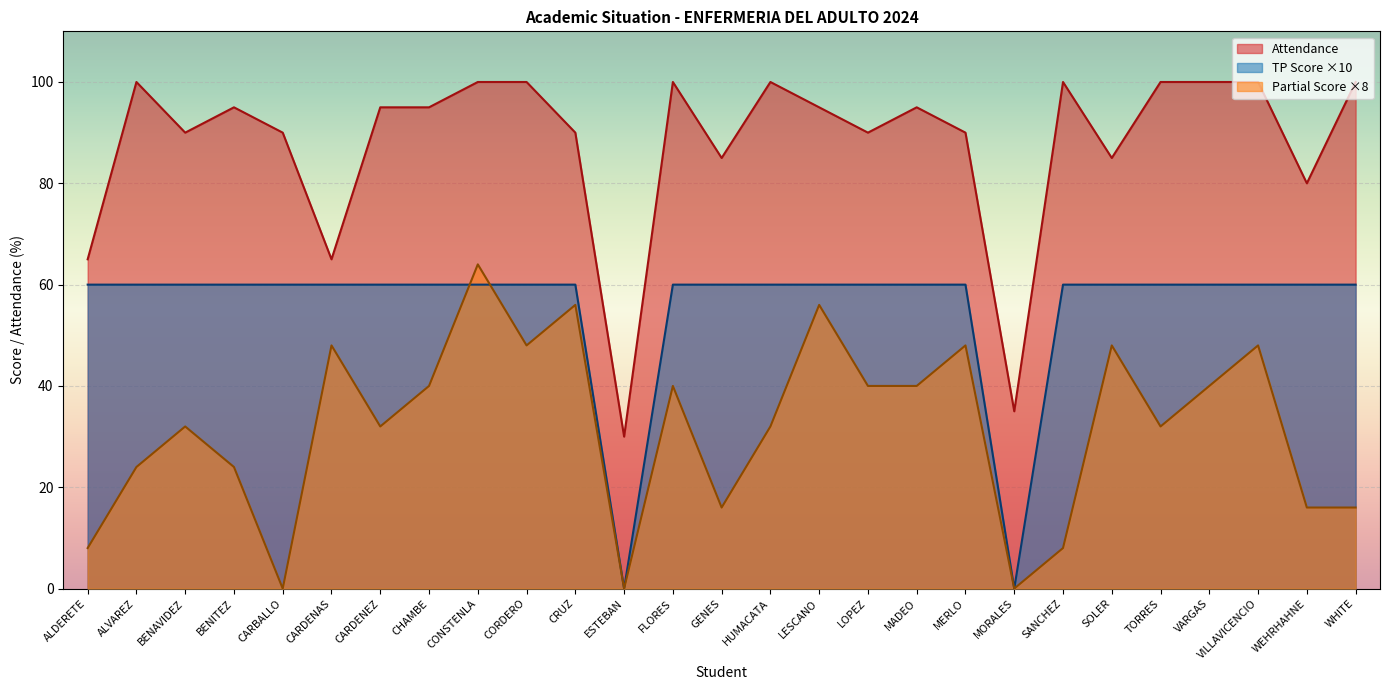

Between which two adjacent categories do TP Score and Partial Score first intersect?

CHAMBE and CONSTENLA